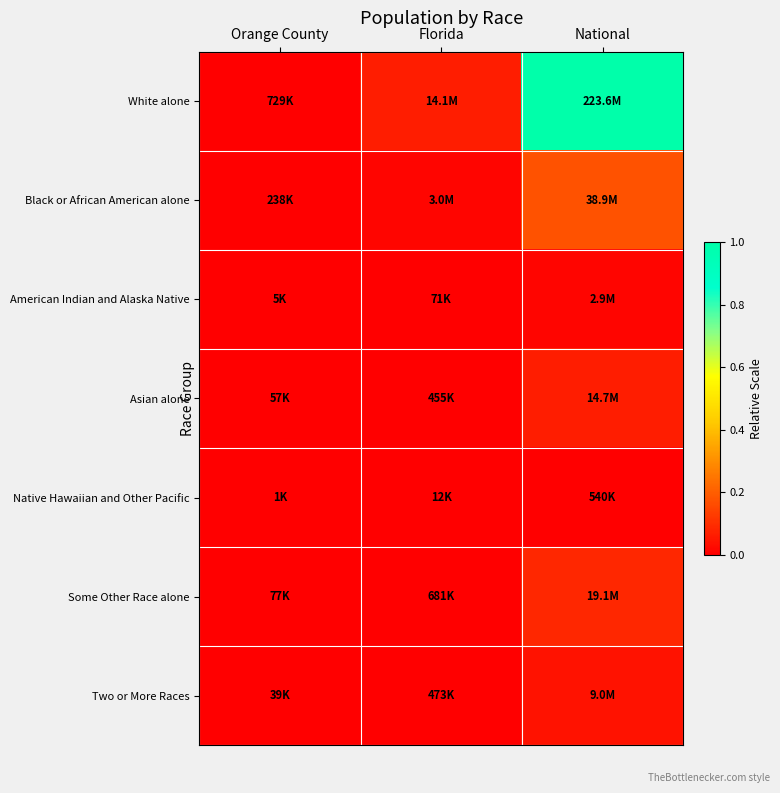

At National, list the series in order from smallest to largest.

Native Hawaiian and Other Pacific, American Indian and Alaska Native, Two or More Races, Asian alone, Some Other Race alone, Black or African American alone, White alone